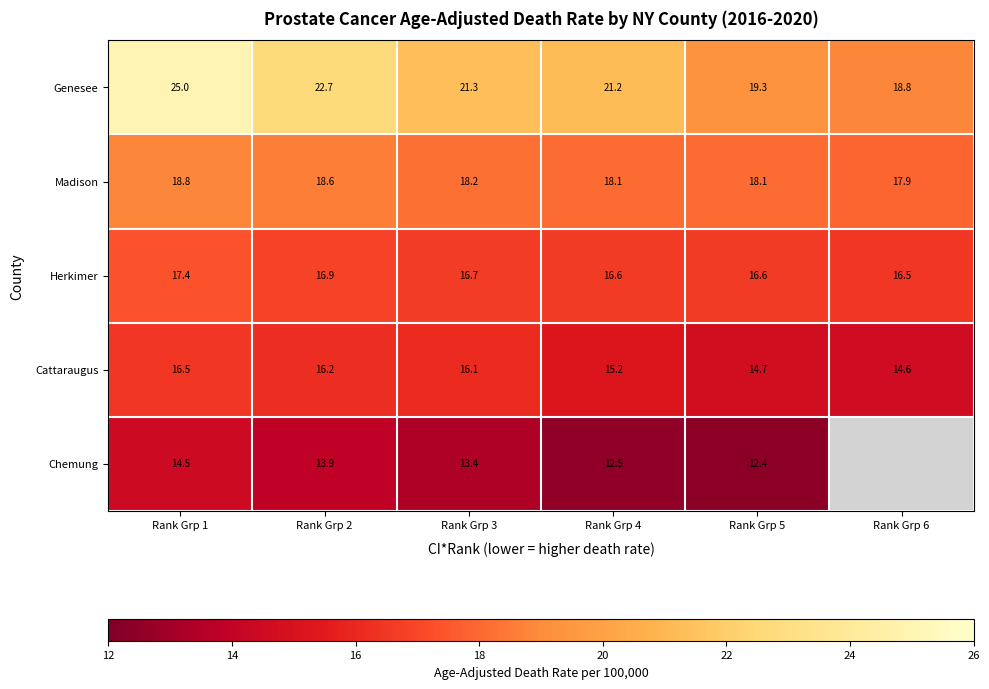

Rank the series at Rank Grp 4 from highest to lowest value.

Genesee, Madison, Herkimer, Cattaraugus, Chemung